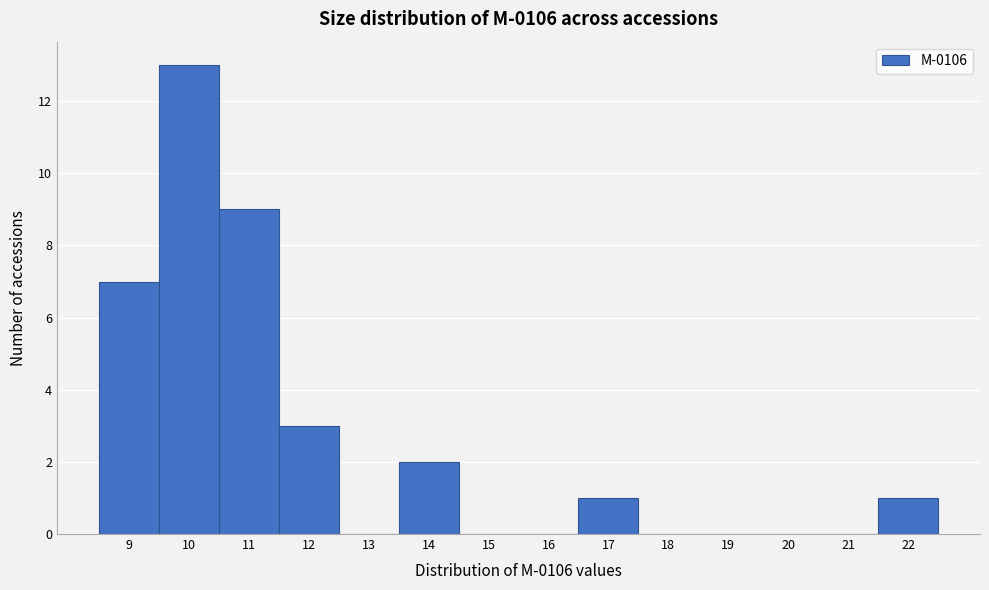

Reading left to right, transcribe this chart: for each bar, give the range it covers on the x-axis and its height. The values are not printed on the chart, so give them approximately, as read against the axis.

8.5 to 9.5: 7
9.5 to 10.5: 13
10.5 to 11.5: 9
11.5 to 12.5: 3
12.5 to 13.5: 0
13.5 to 14.5: 2
14.5 to 15.5: 0
15.5 to 16.5: 0
16.5 to 17.5: 1
17.5 to 18.5: 0
18.5 to 19.5: 0
19.5 to 20.5: 0
20.5 to 21.5: 0
21.5 to 22.5: 1